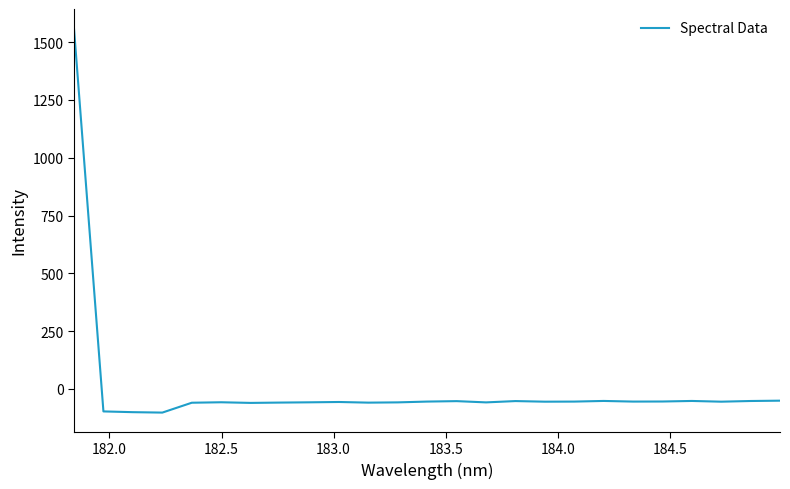

What is the greatest value displayed?

1560.0